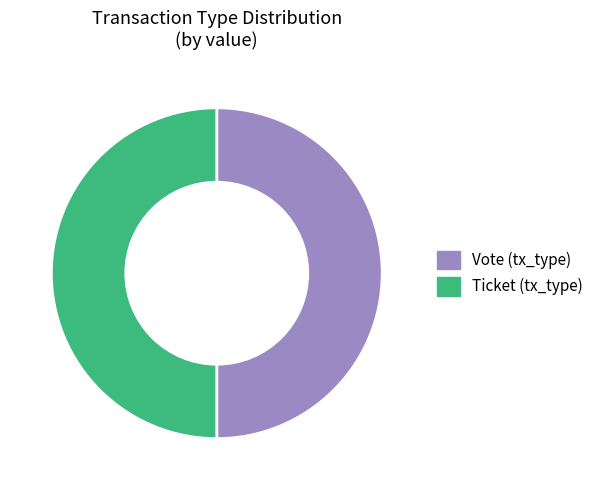

What is the ratio of the value at Ticket (tx_type) to the value at Vote (tx_type)?

1.0